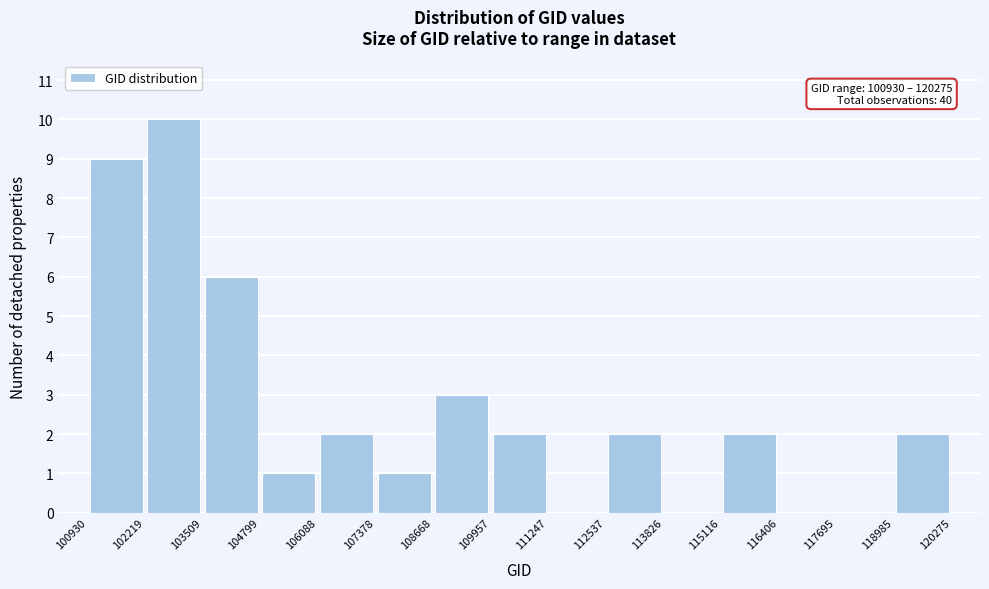

Over which range of the x-axis is the bar tallest?

102219 to 103509